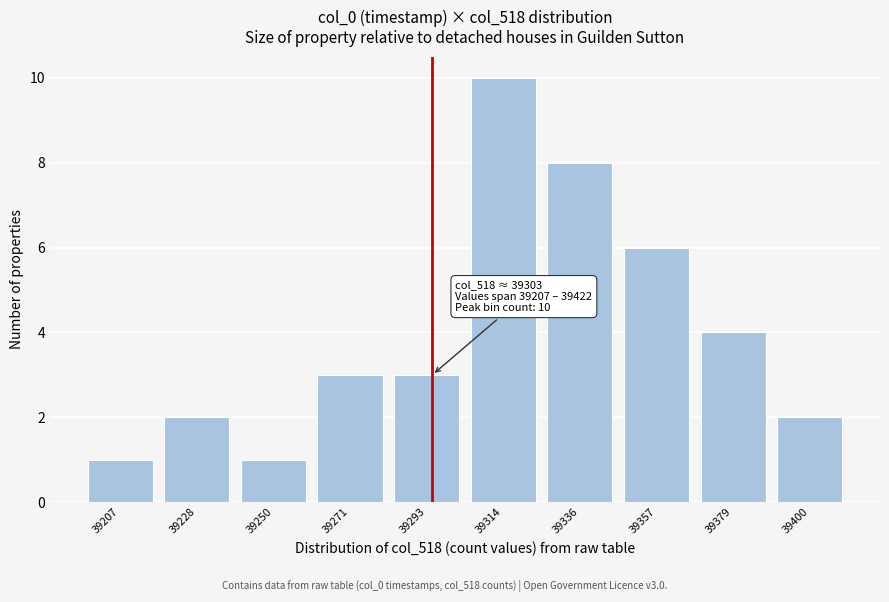

Reading left to right, transcribe all the data shown in this chart.

39207=1	39228=2	39250=1	39271=3	39293=3	39314=10	39336=8	39357=6	39379=4	39400=2